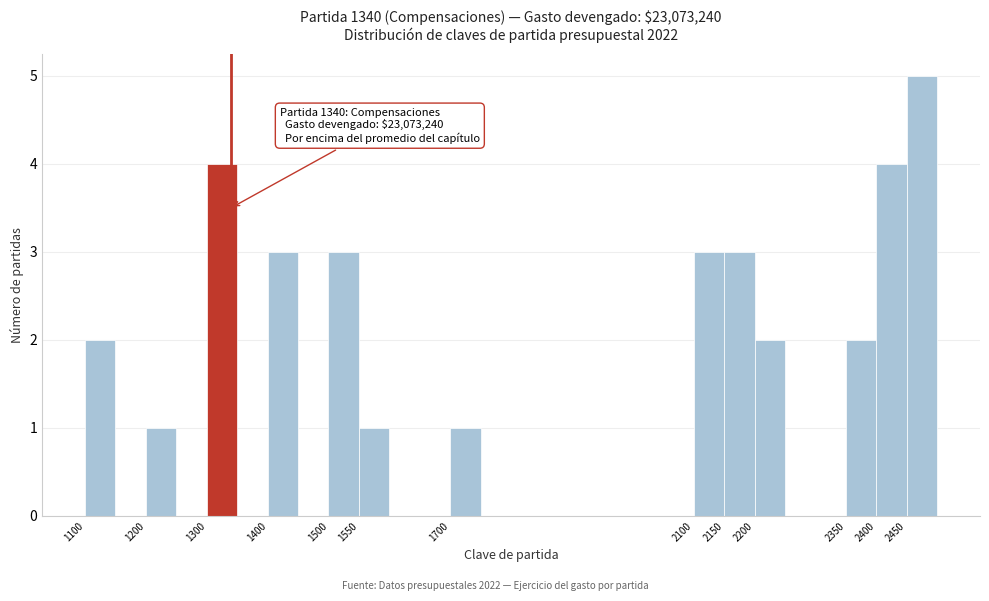

Over which range of the x-axis is the bar tallest?

2450 to 2500